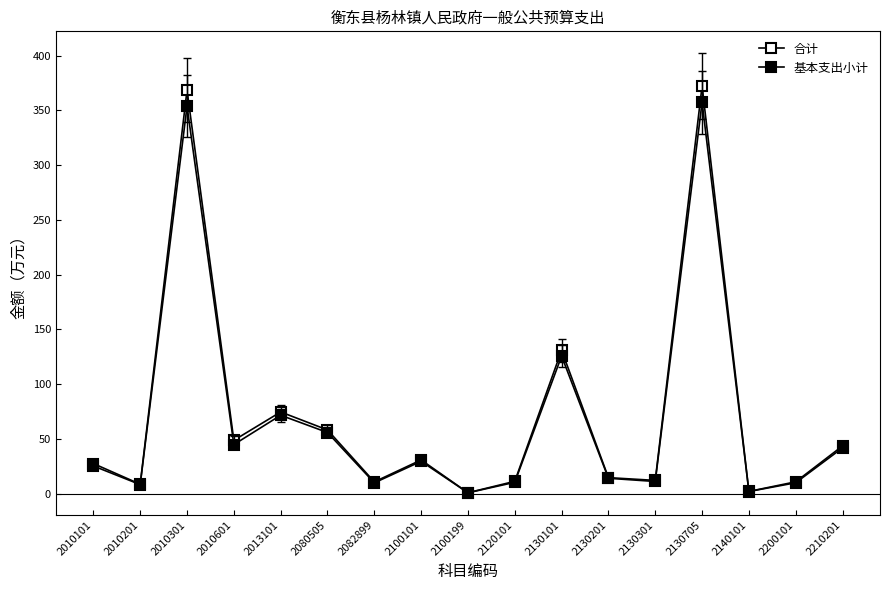

Read the 基本支出小计 value at 2120101.

10.5